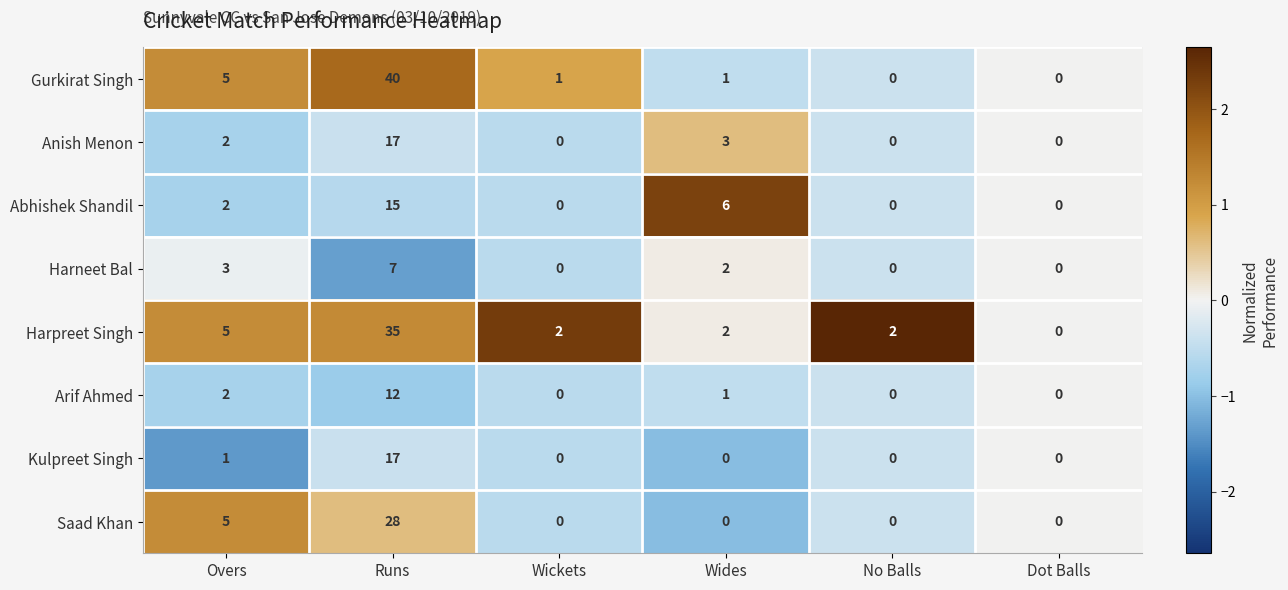

What is the difference between the maximum and minimum values in the Harneet Bal series?

7